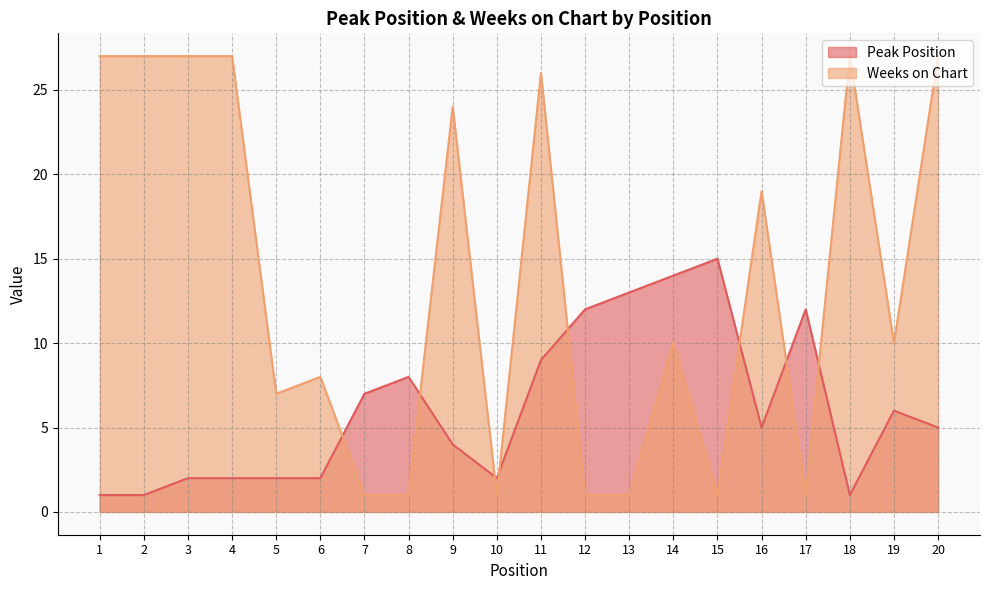

How many values in the Peak Position series are below 5?

9